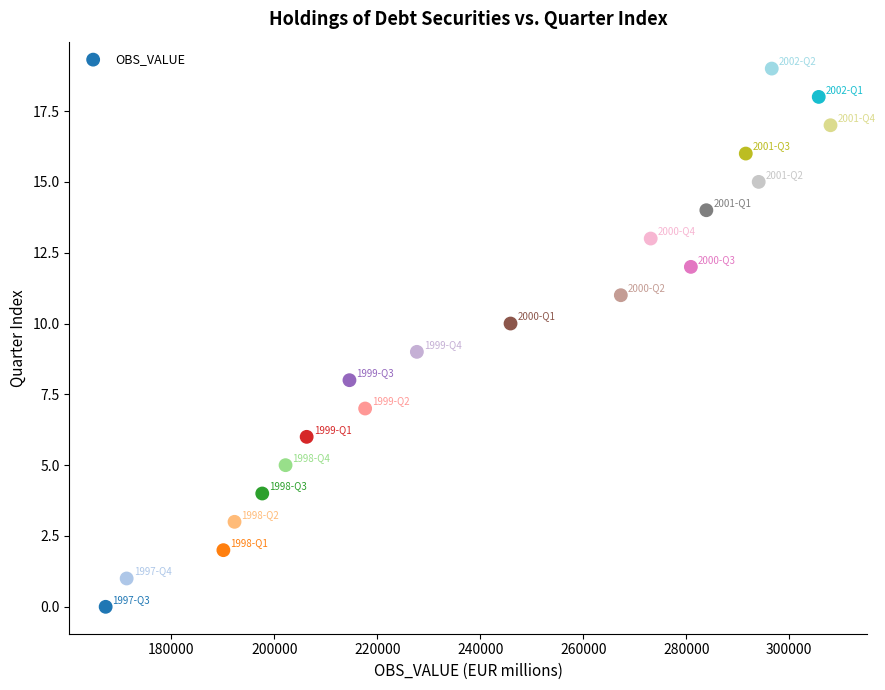

How many data points are displayed?

20